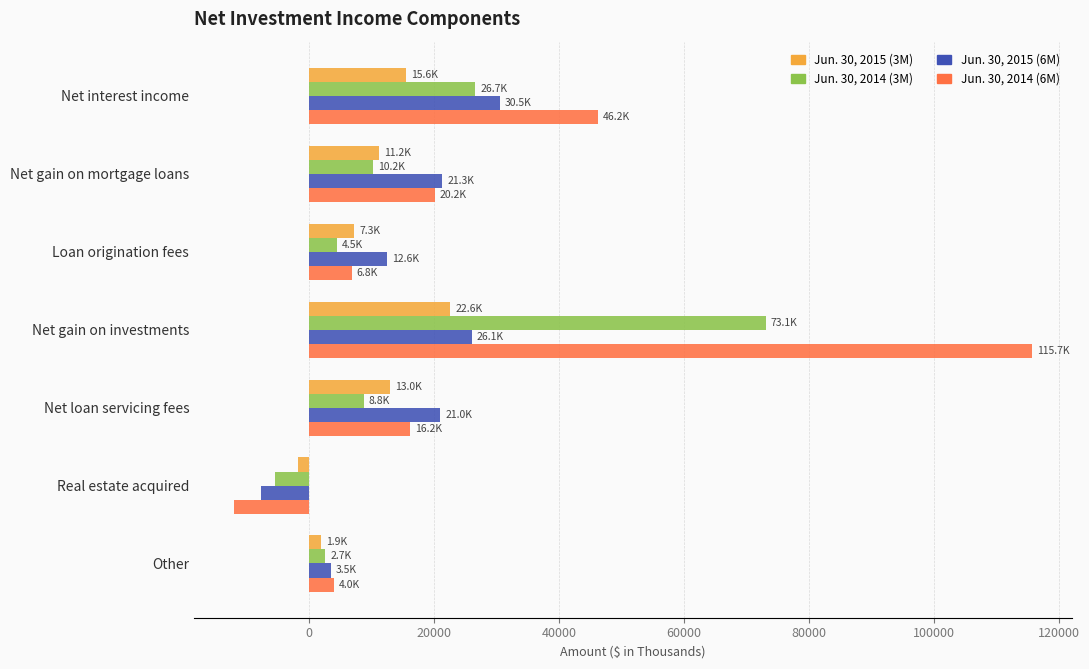

What is the total value across all series at Loan origination fees?

31171